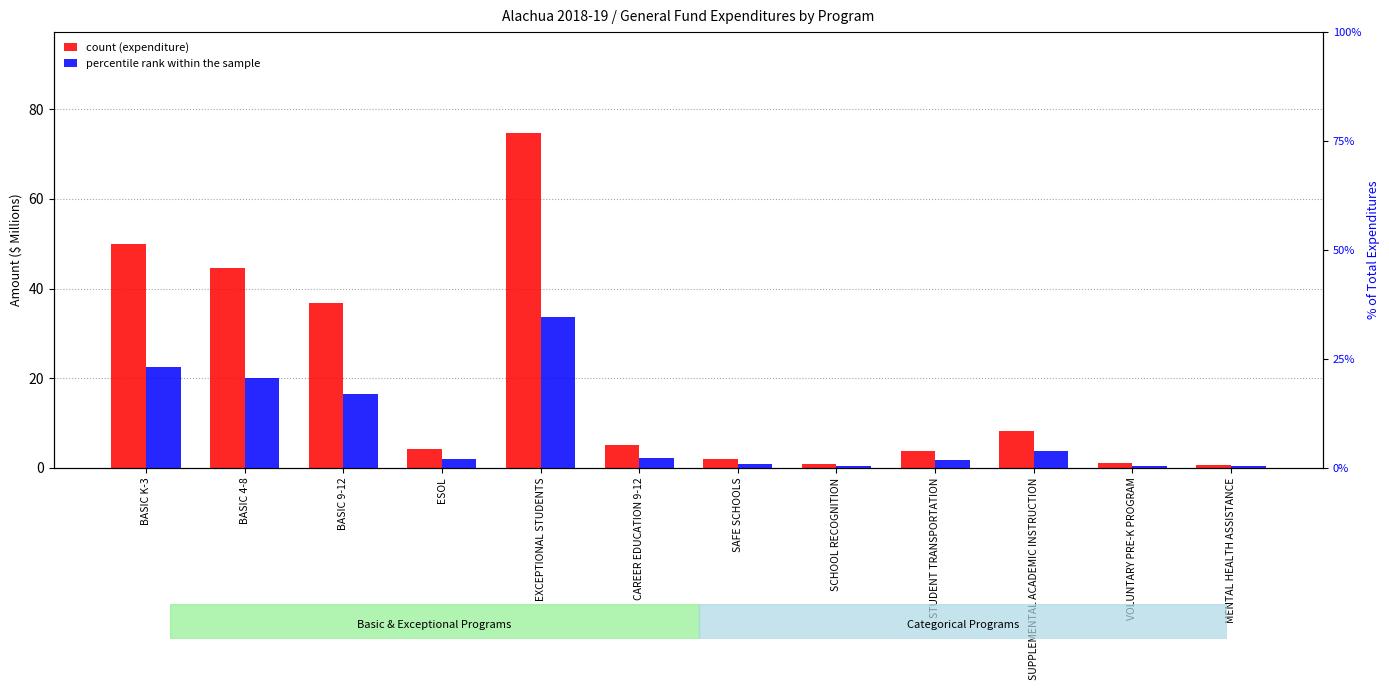

What is the difference between the maximum and second lowest values in the count (expenditure, $M) series?

73.9